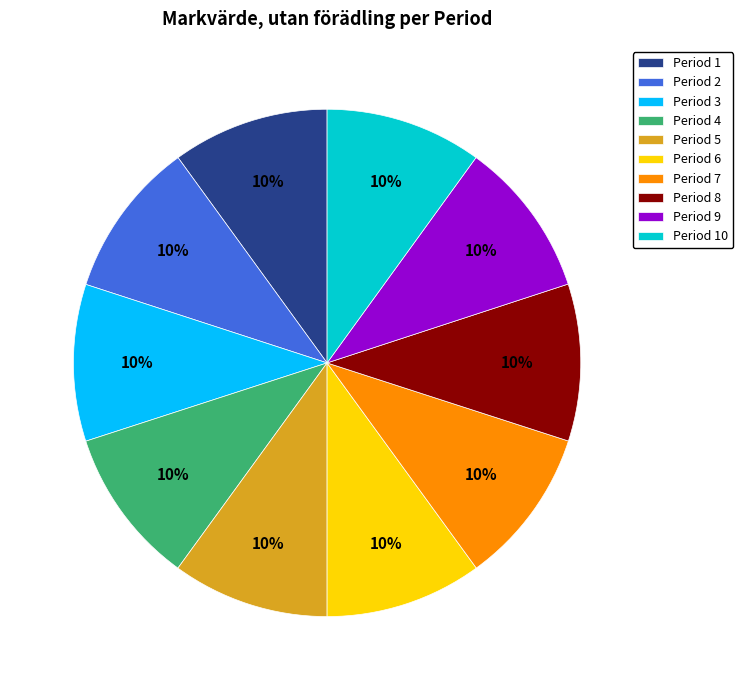

How many segments does this pie chart have?

10